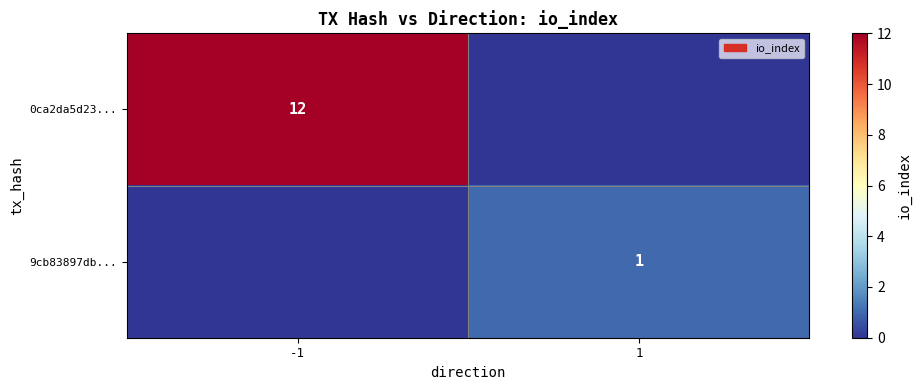

The value of 9cb83897db... at 1 is 1. True or false?

True